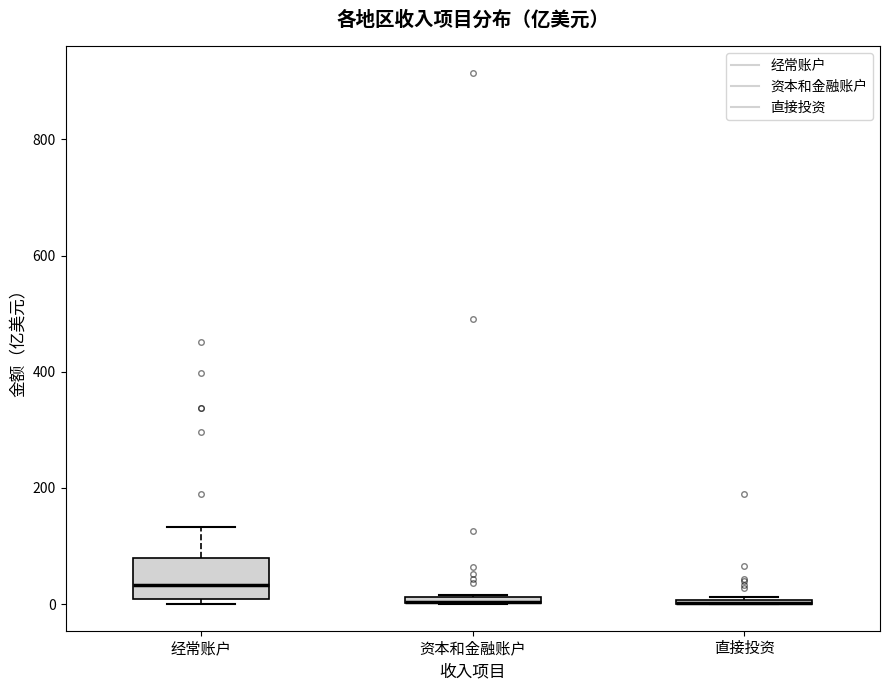

Where is the lower edge of the box for 资本和金融账户 on the y-axis? The values are not printed on the chart, so give them approximately, as read against the axis.

0